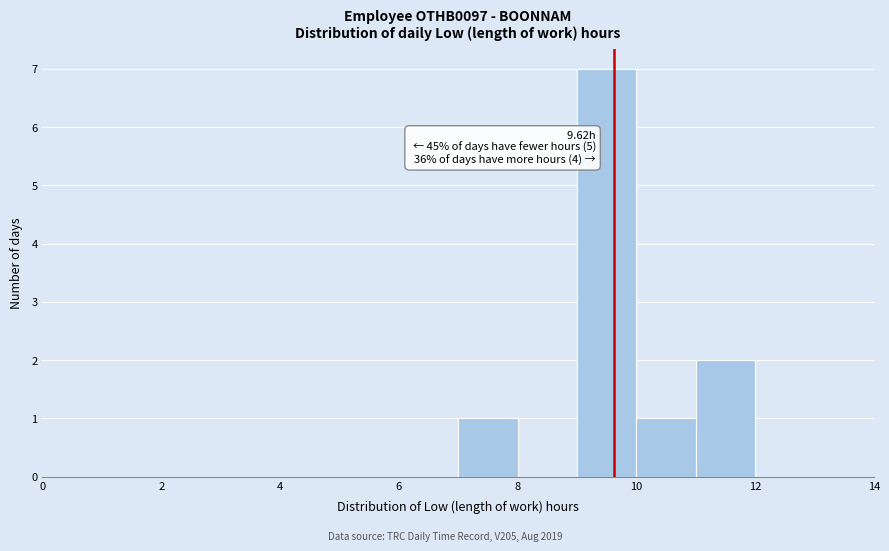

Over which range of the x-axis is the bar tallest?

9 to 10